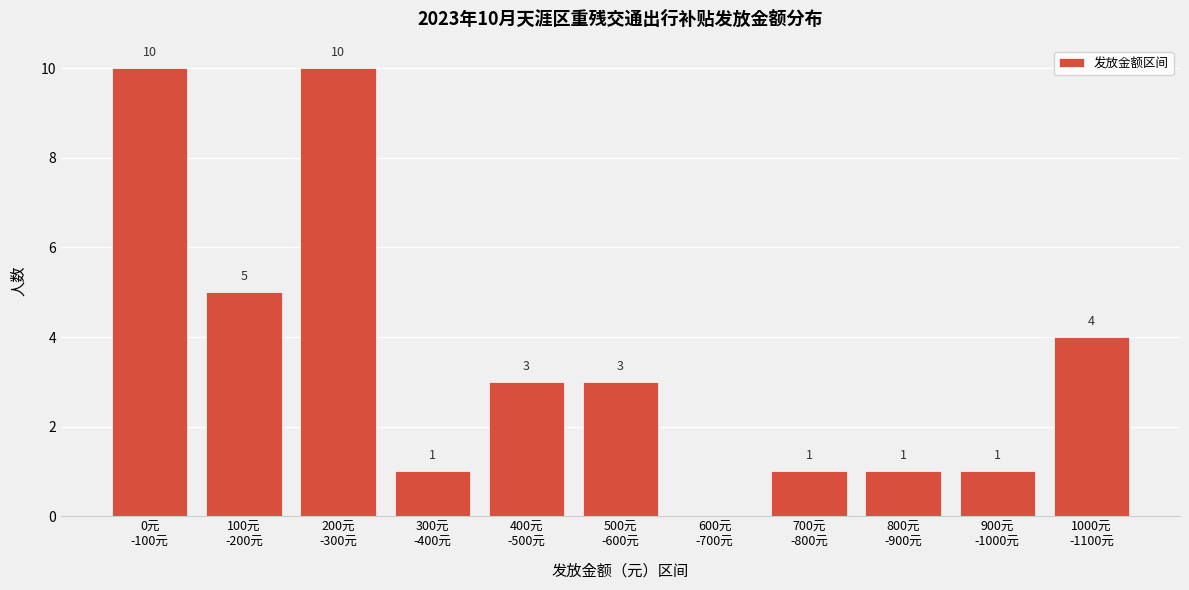

What is the maximum value shown in the chart?

10